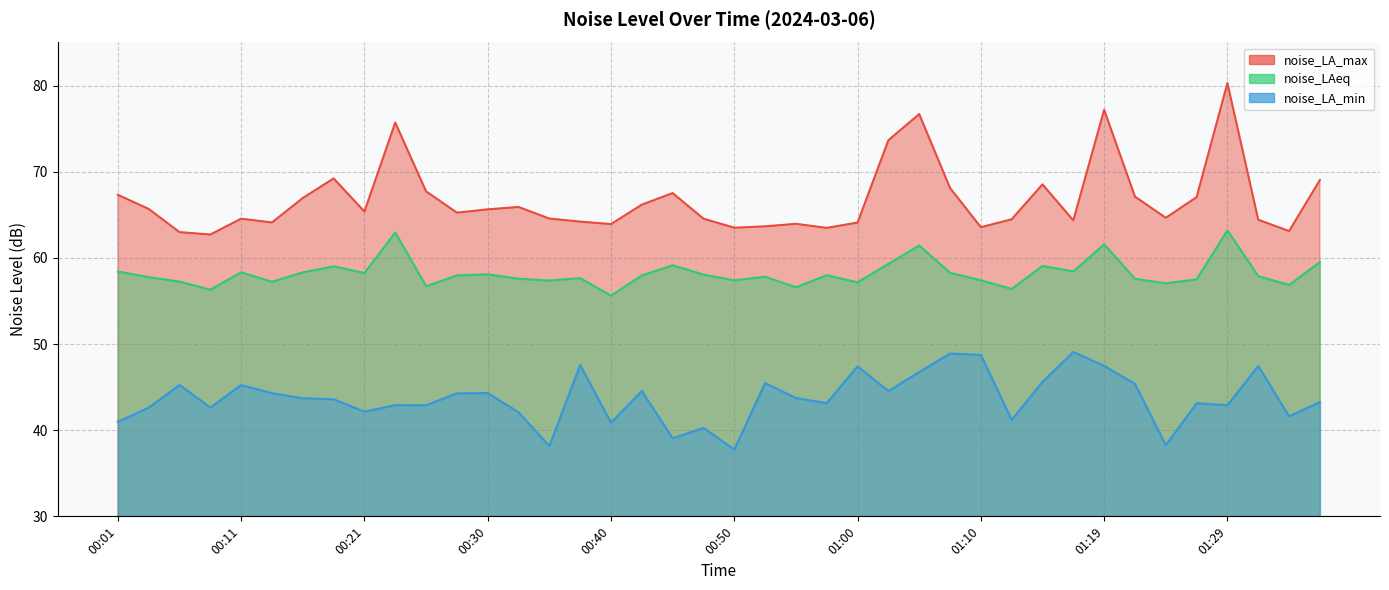

At which category does noise_LA_max reach its first local valley?

00:08